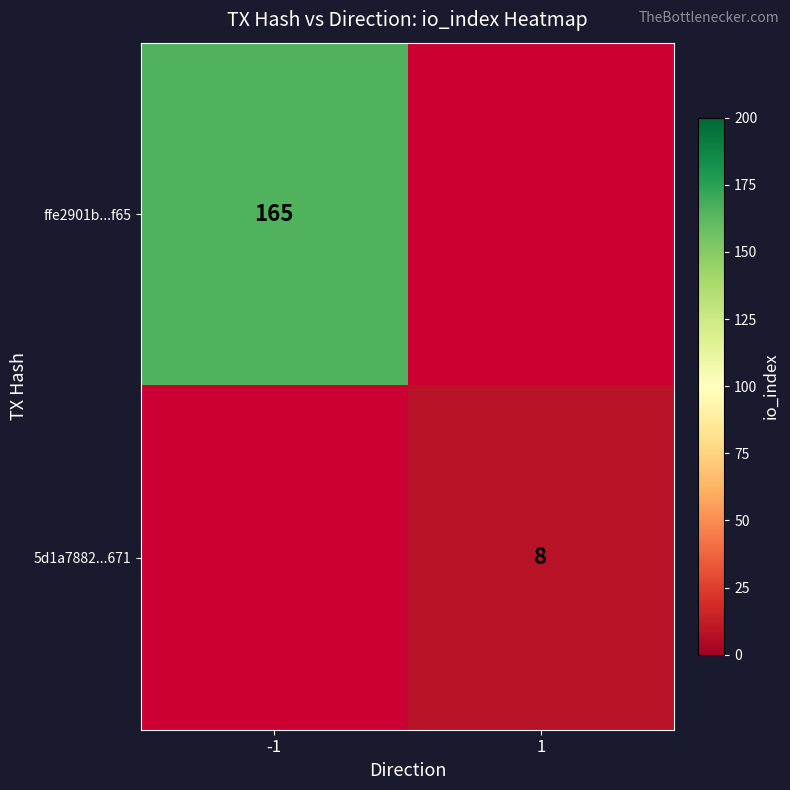

Is the value of ffe2901b...f65 at -1 greater than the value of 5d1a7882...671 at 1?

Yes